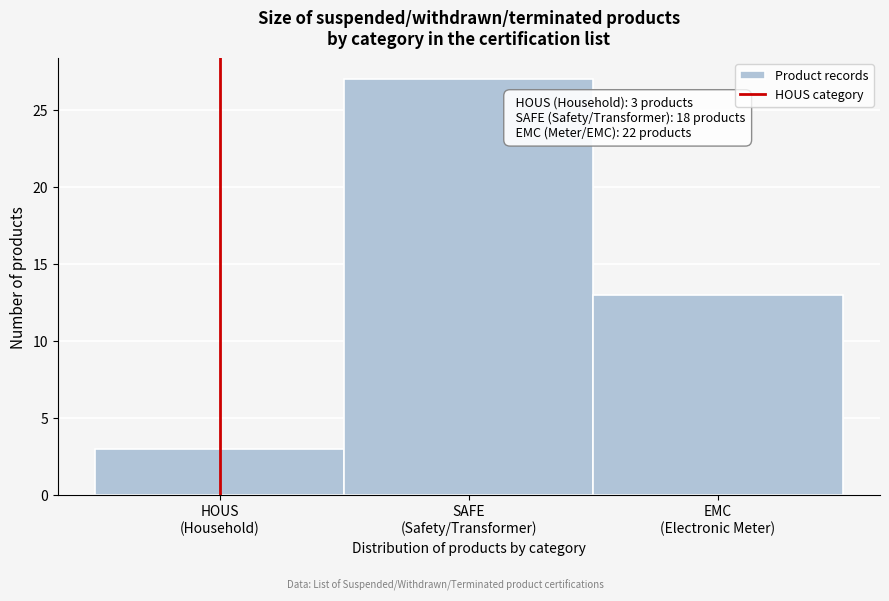

Reading left to right, list all the values displayed in this chart.

3	27	13